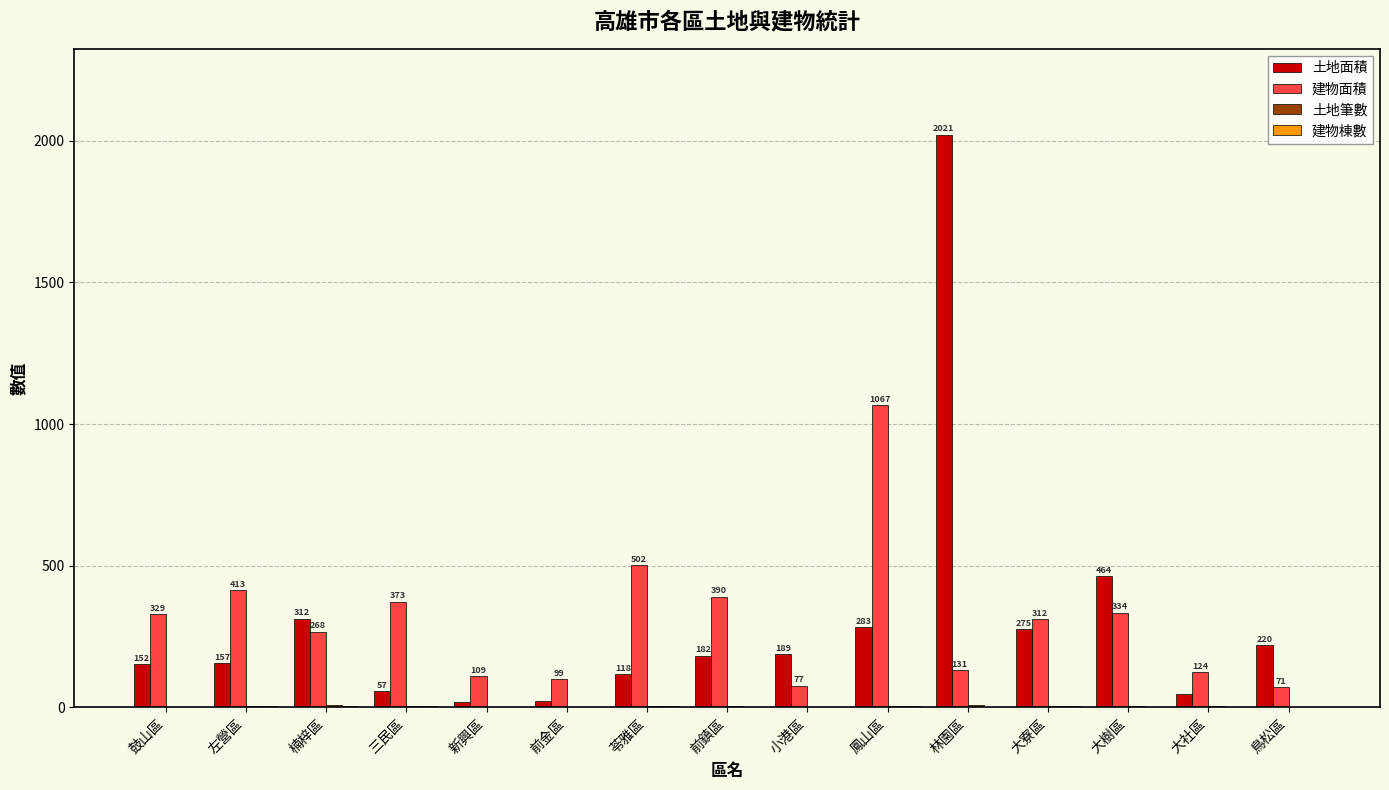

How many groups of bars are there?

15